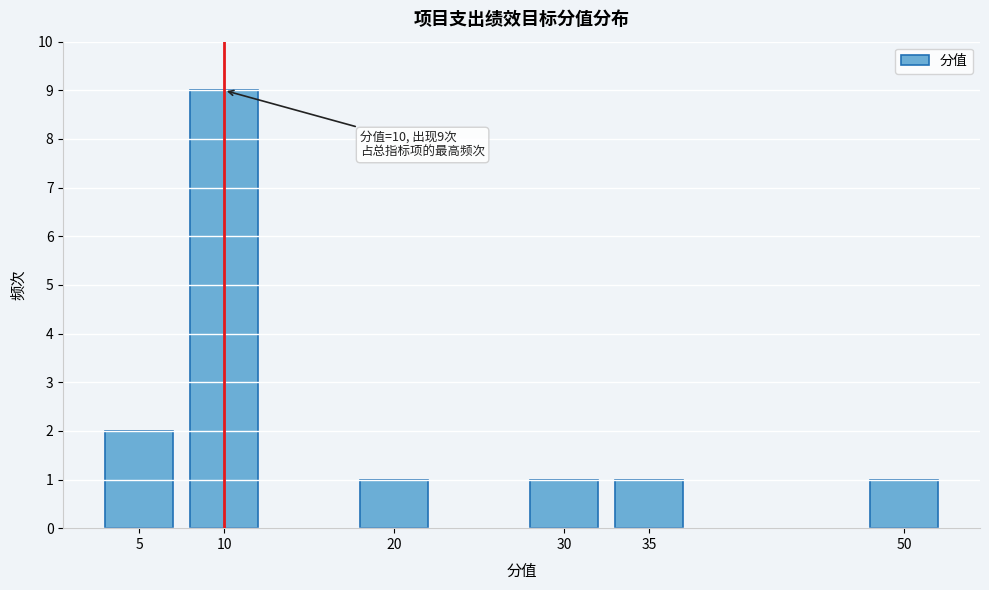

Reading left to right, transcribe all the data shown in this chart.

5=2	10=9	20=1	30=1	35=1	50=1